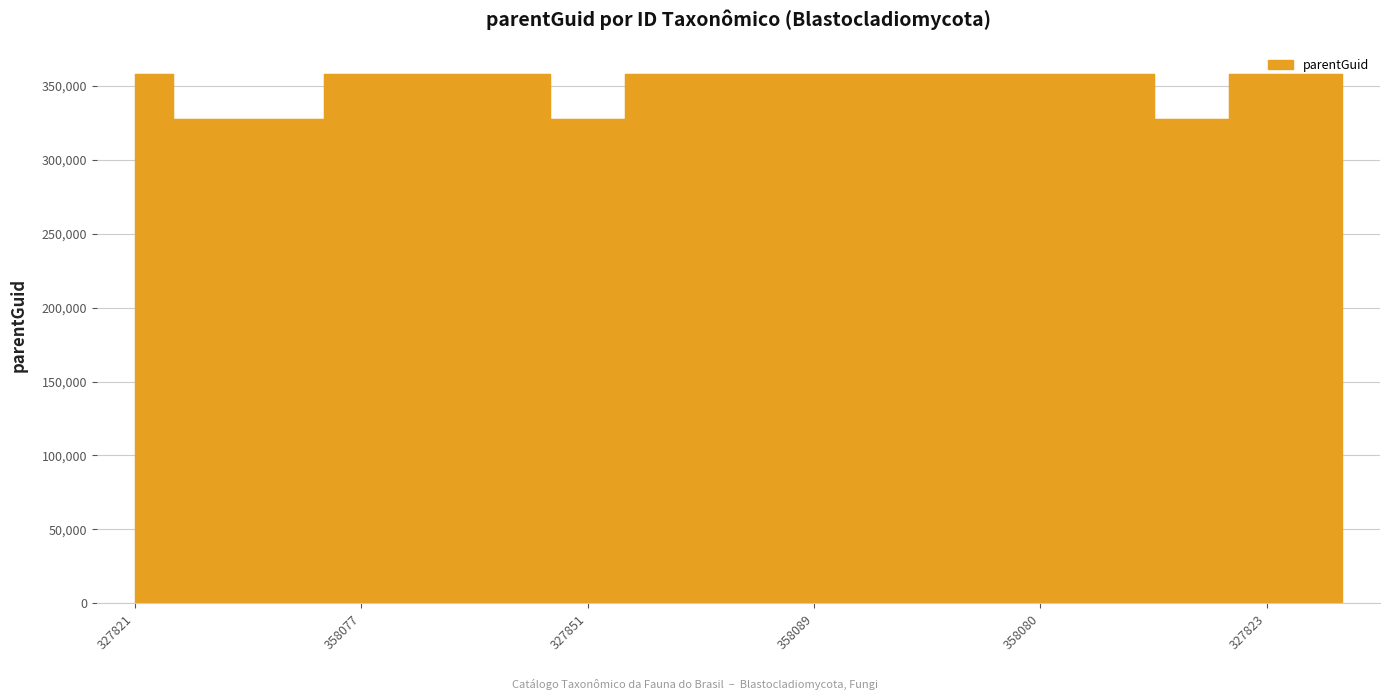

What is the maximum value shown in the chart?

358092